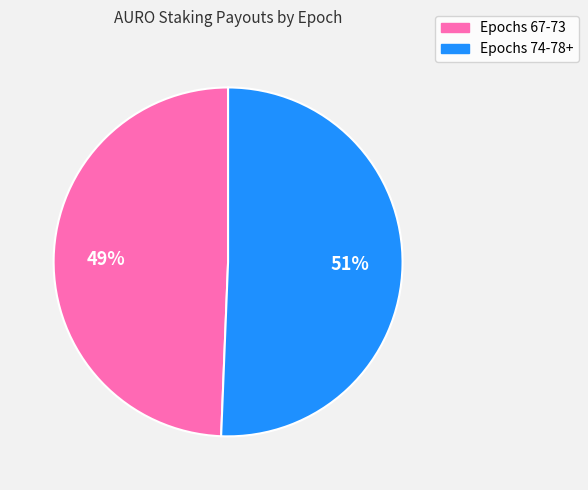

Is there any slice that represents more than half of the pie?

Yes